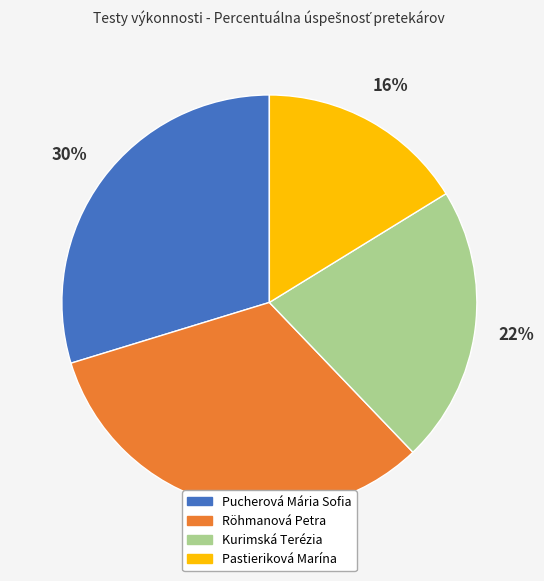

To the nearest percent, what percentage of the pie is Pucherová Mária Sofia?

30%